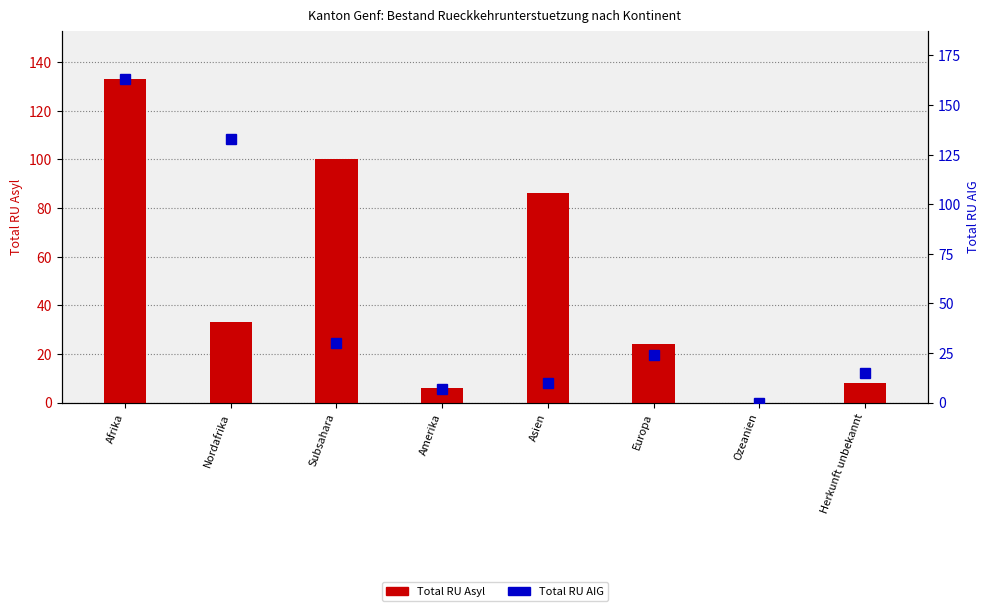

What is the approximate value of Total RU Asyl at Afrika?

133